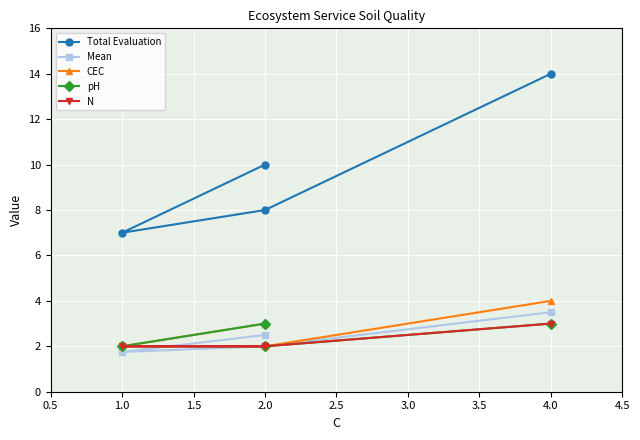

Between 2.0 and 4.0, which series saw the biggest shift?

Total Evaluation